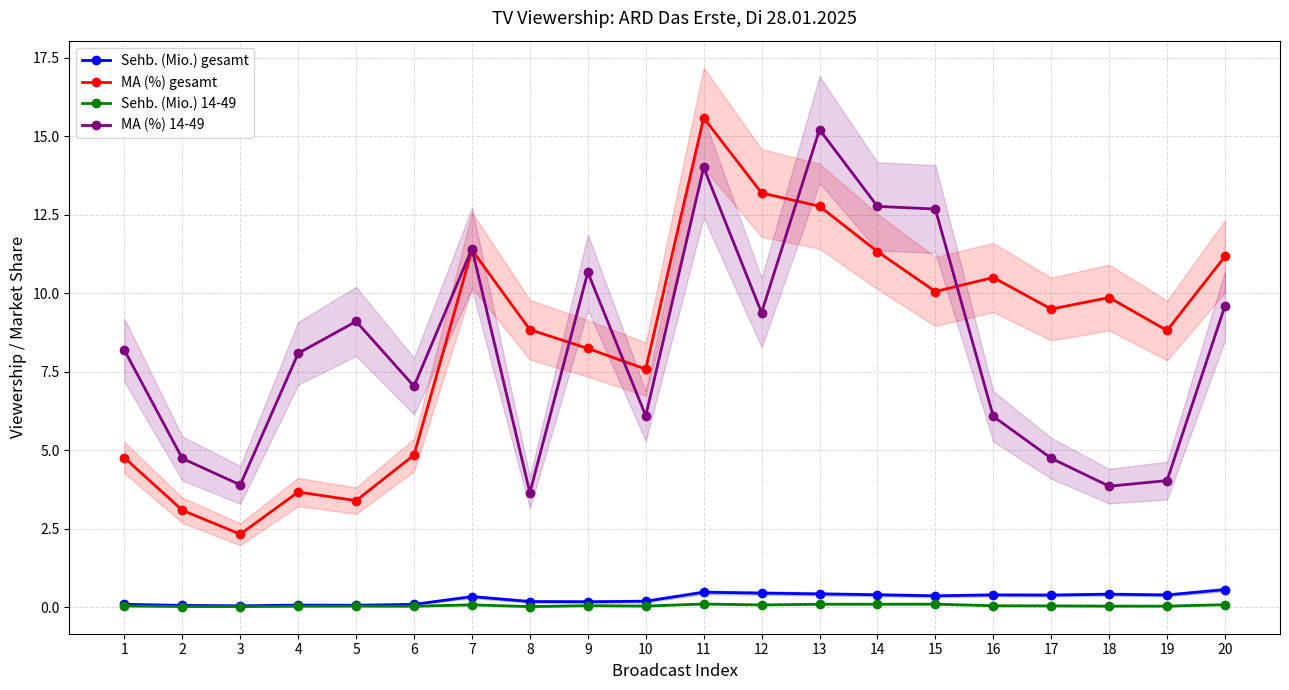

Where does the MA (%) 14-49 series first go above 8?

1